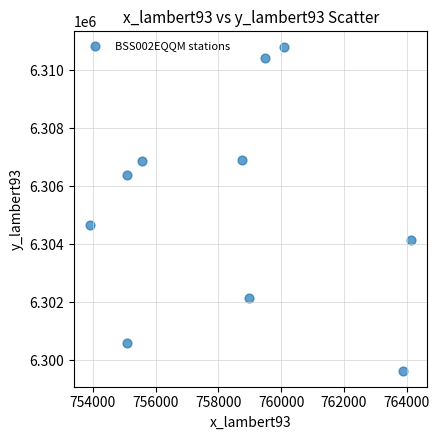

What is the range of X values (max minus min)?

10243.4